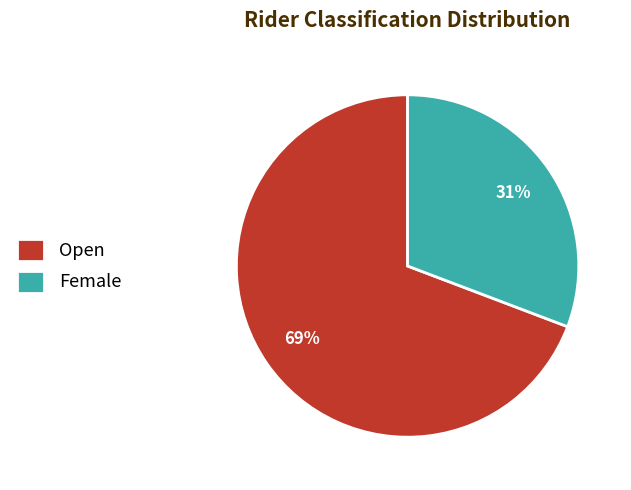

Is Female the majority of the pie?

No